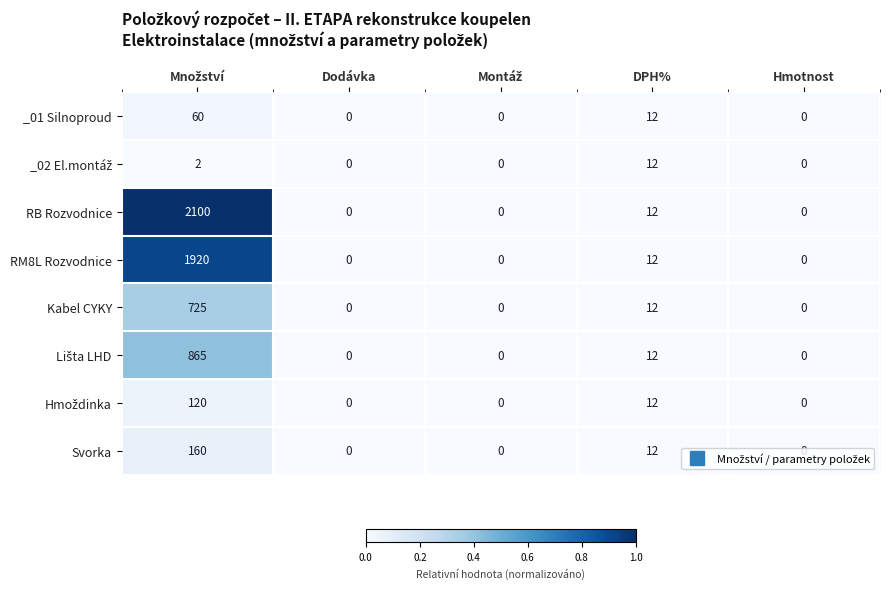

What is the difference between the maximum and second lowest values in the RM8L Rozvodnice series?

1920